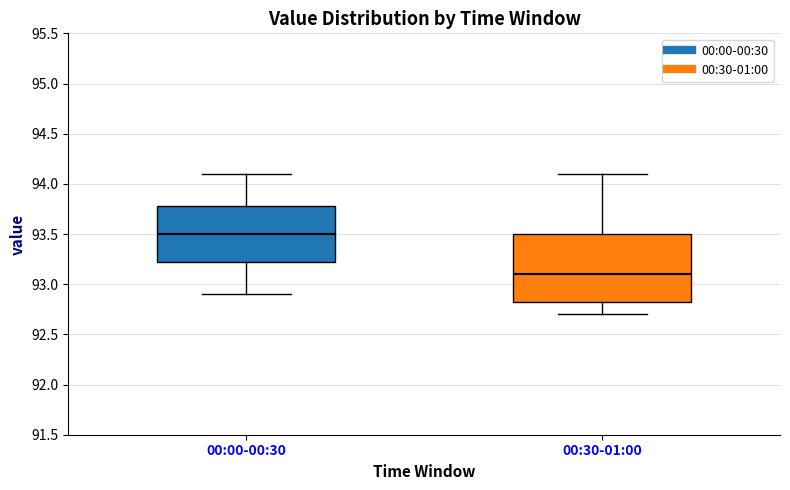

Where is the upper edge of the box for 00:30-01:00 on the y-axis? The values are not printed on the chart, so give them approximately, as read against the axis.

93.50